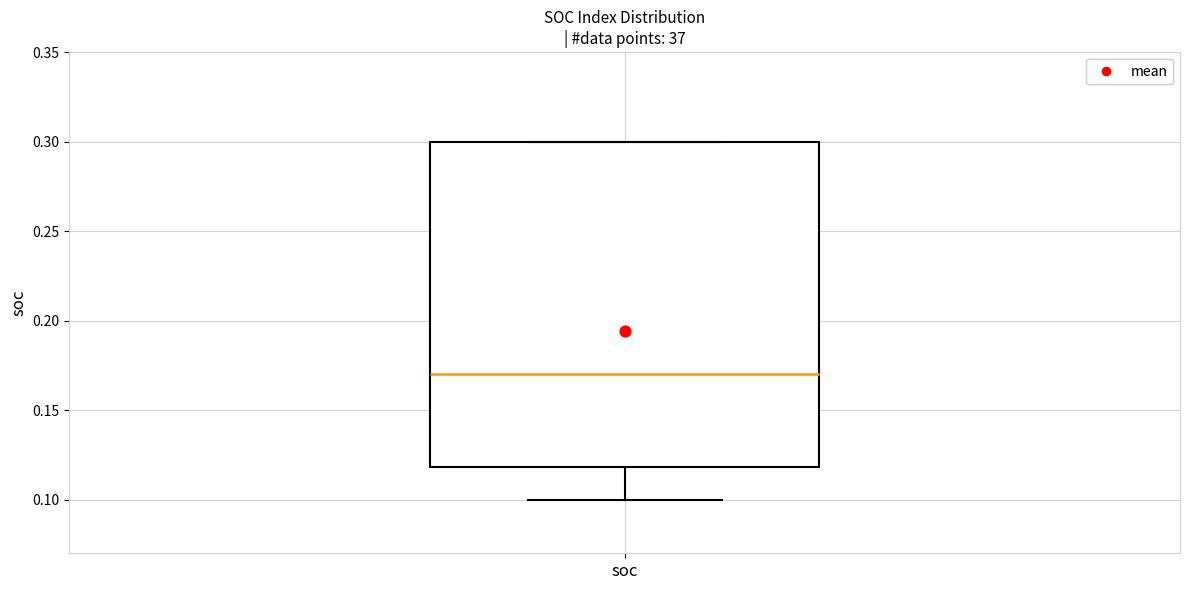

Read this box plot against the y-axis: the position of the median line, the range covered by the box, and the ends of both whiskers. The values are not printed on the chart, so give them approximately, as read against the axis.

median 0.17, box 0.12 to 0.30, whiskers 0.10 to 0.30